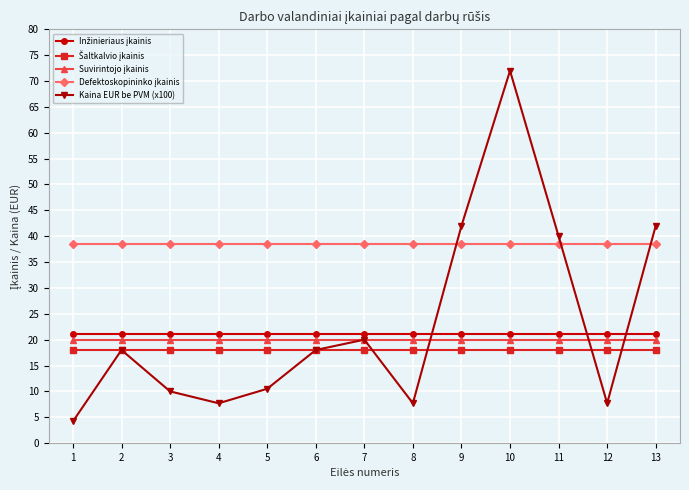

At which category is the sum across all series the highest?

10